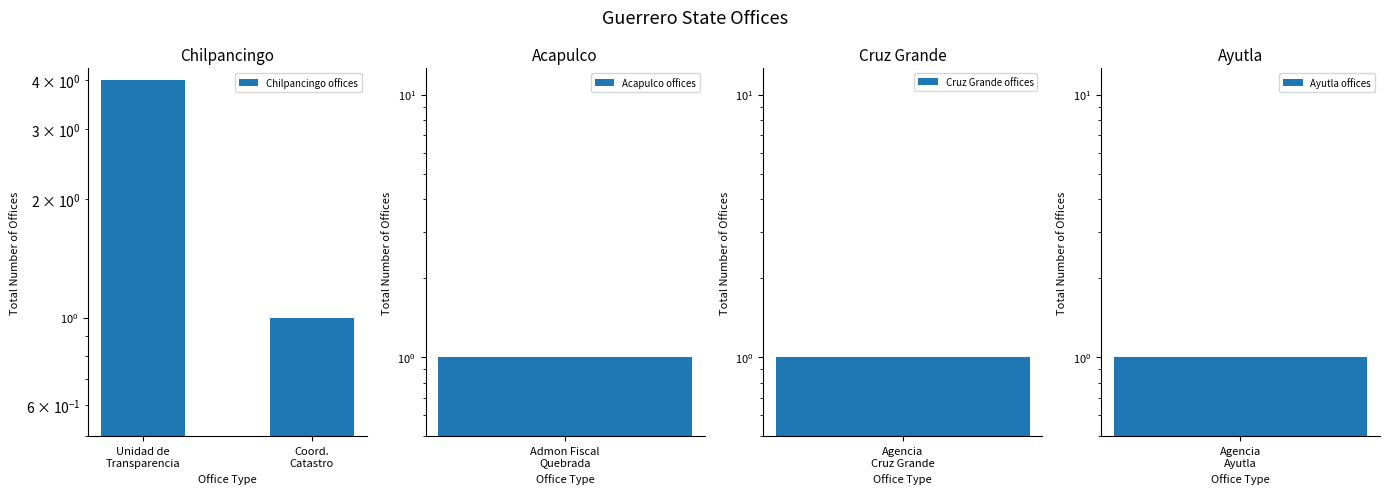

Rank the categories by value from lowest to highest.

Coord.
Catastro, Unidad de
Transparencia